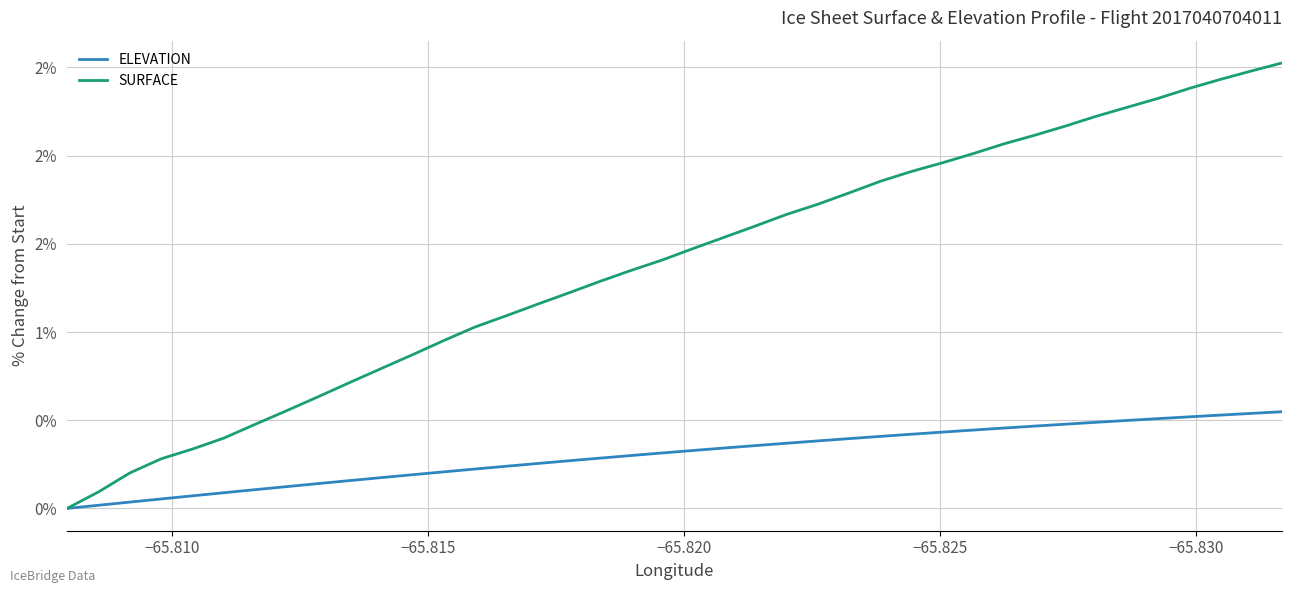

True or false: ELEVATION and SURFACE intersect in this chart.

False